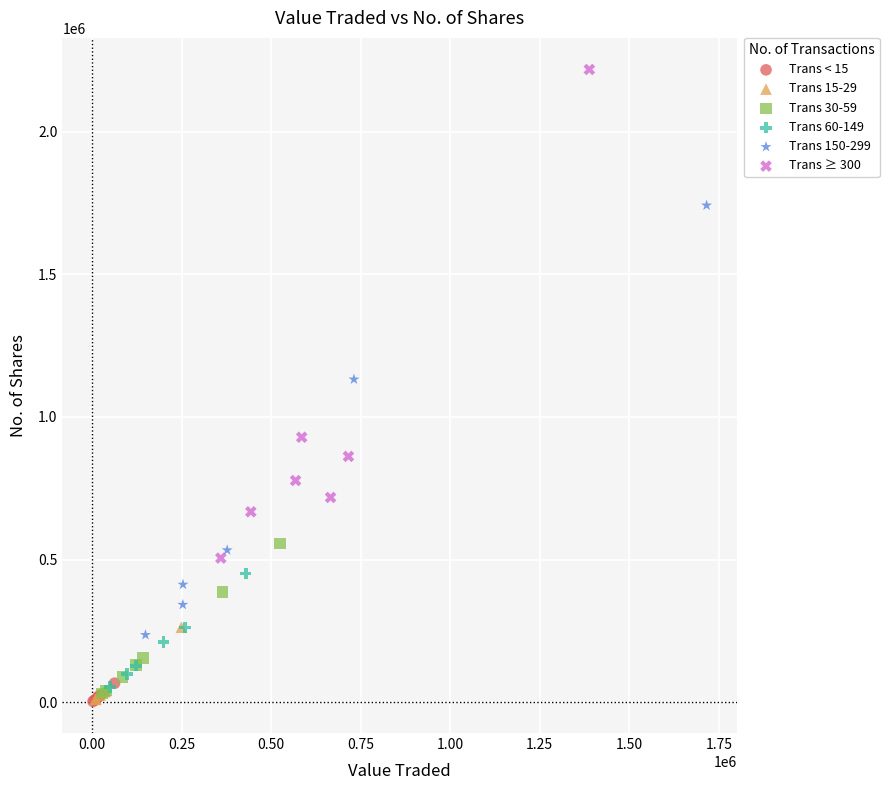

Which series contains the highest Y value?

Trans ≥ 300